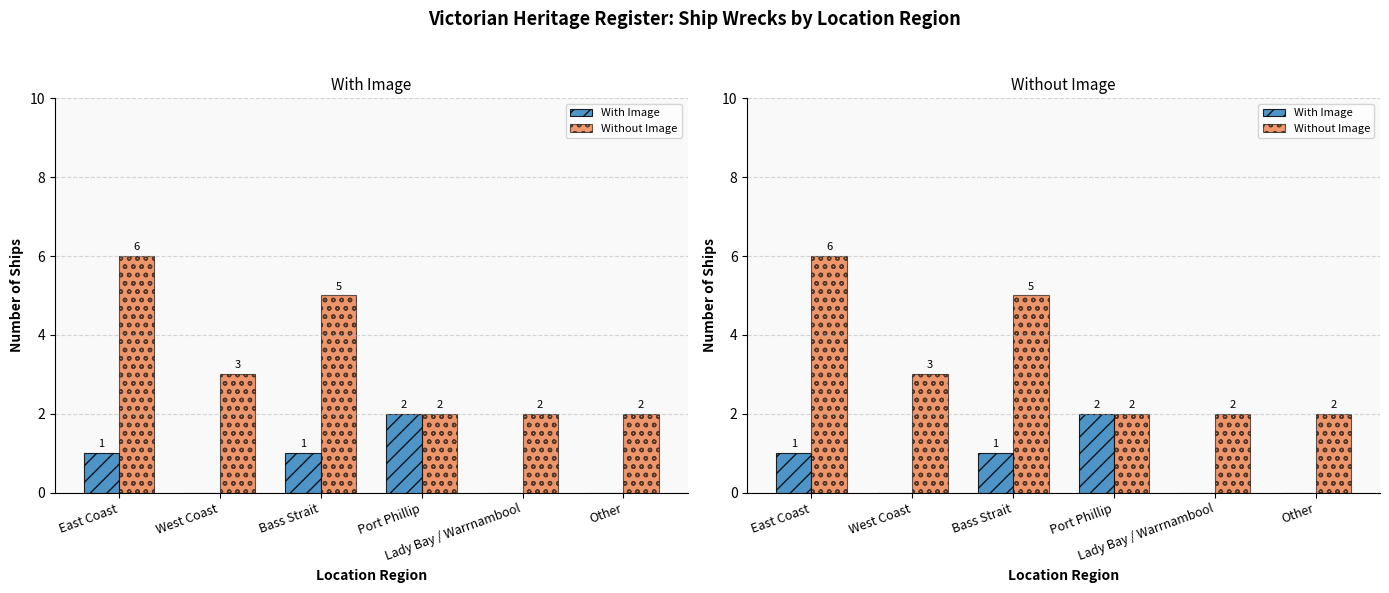

What is the maximum value for With Image?

2